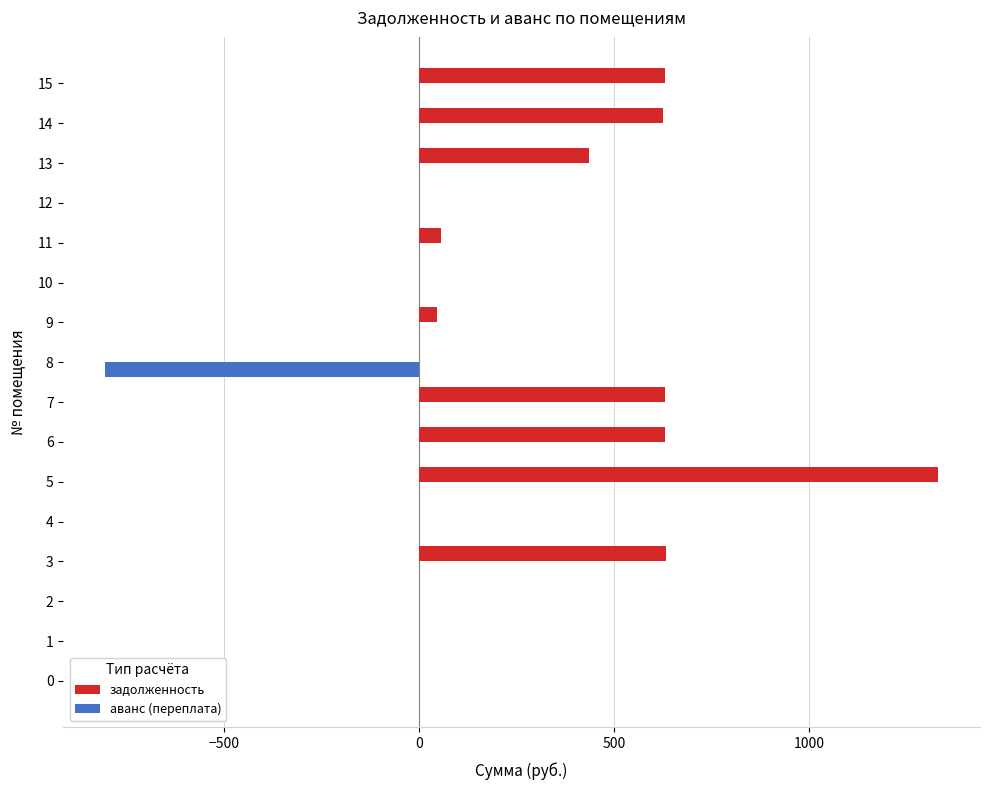

What is the greatest value displayed?

1330.2